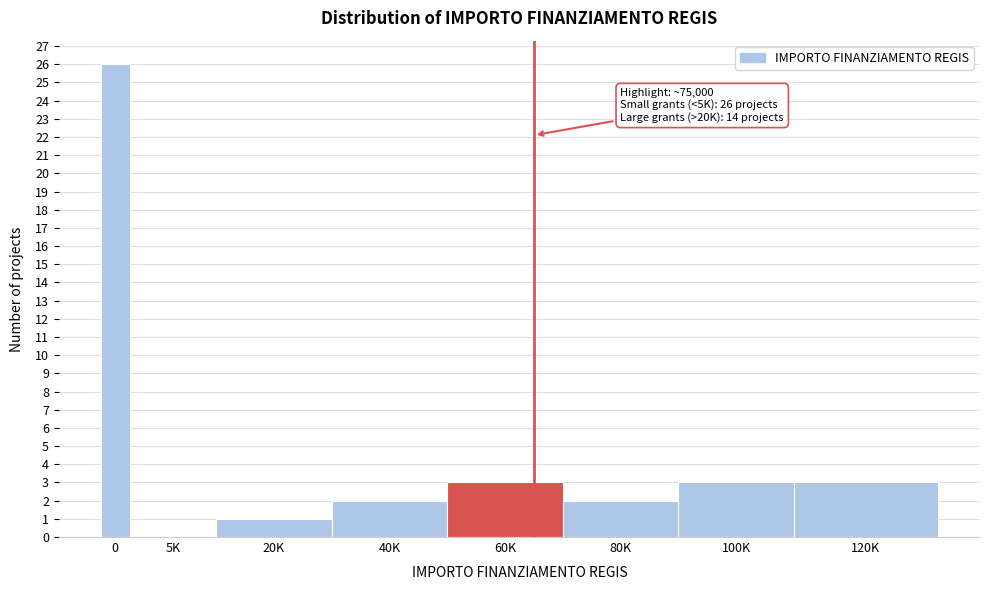

Reading left to right, list all the values displayed in this chart.

0=26	5K=0	20K=1	40K=2	60K=3	80K=2	100K=3	120K=3